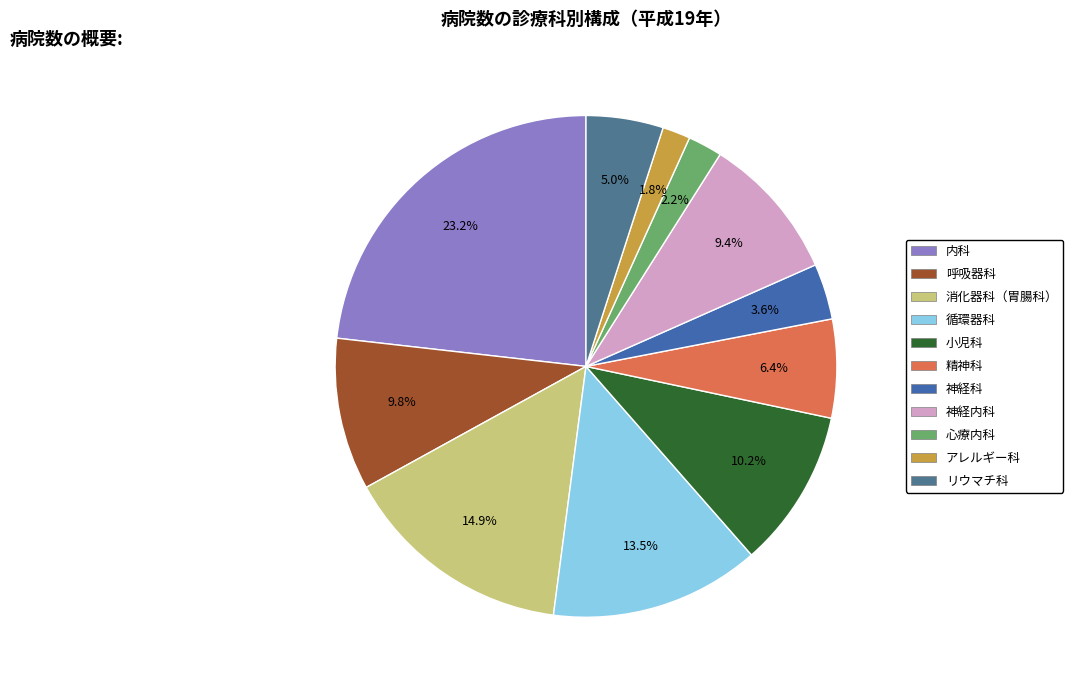

How many slices are in this pie chart?

11